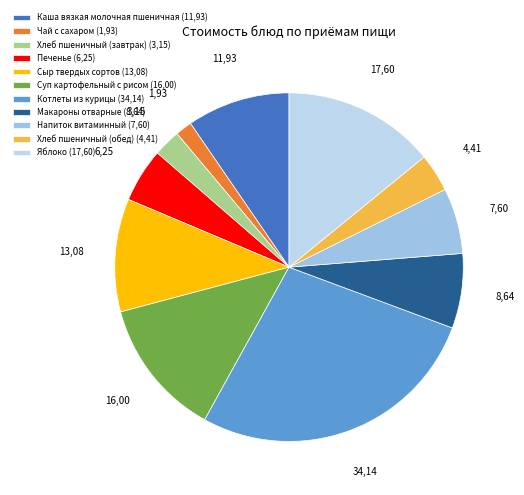

What is the total percentage of Хлеб пшеничный (завтрак) and Яблоко?

16.6%